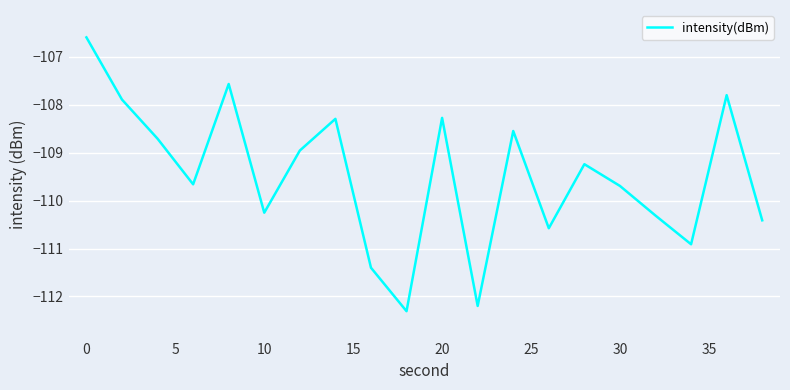

What is the greatest value displayed?

-106.6